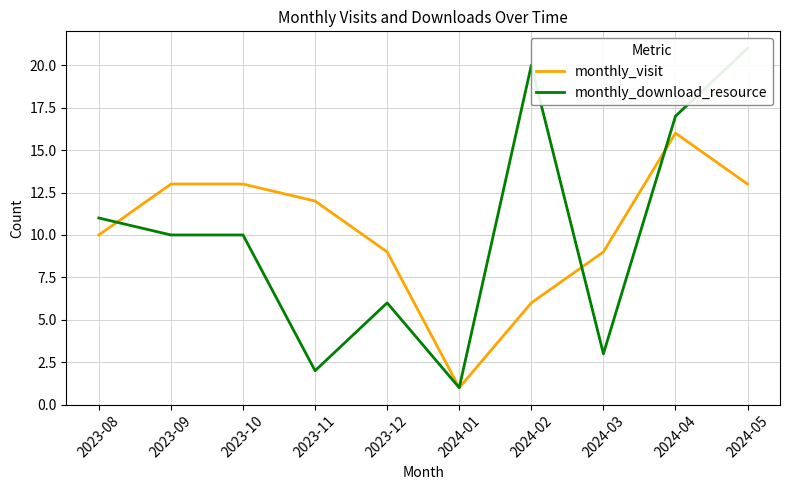

In monthly_visit, how many points are lower than both neighbors (excluding endpoints)?

1